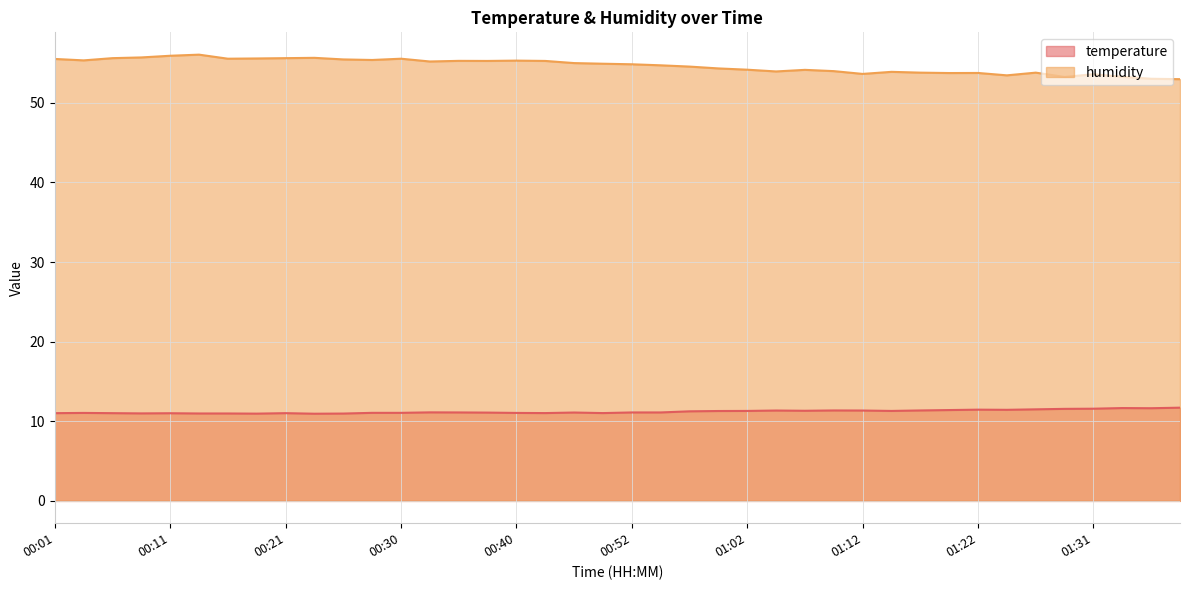

Which series has the largest range (max minus min)?

humidity